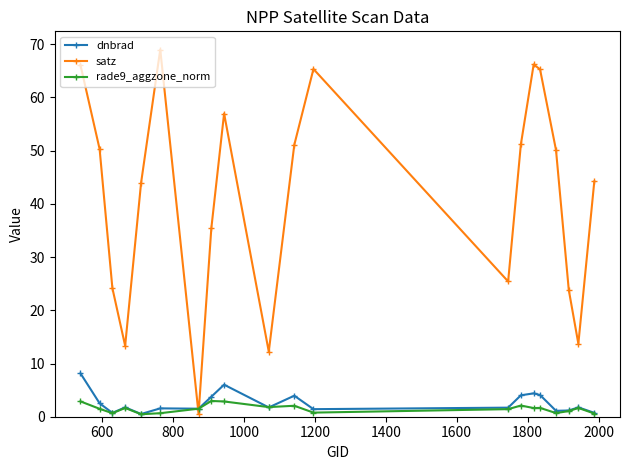

At how many categories does at least one series exceed 48?

10